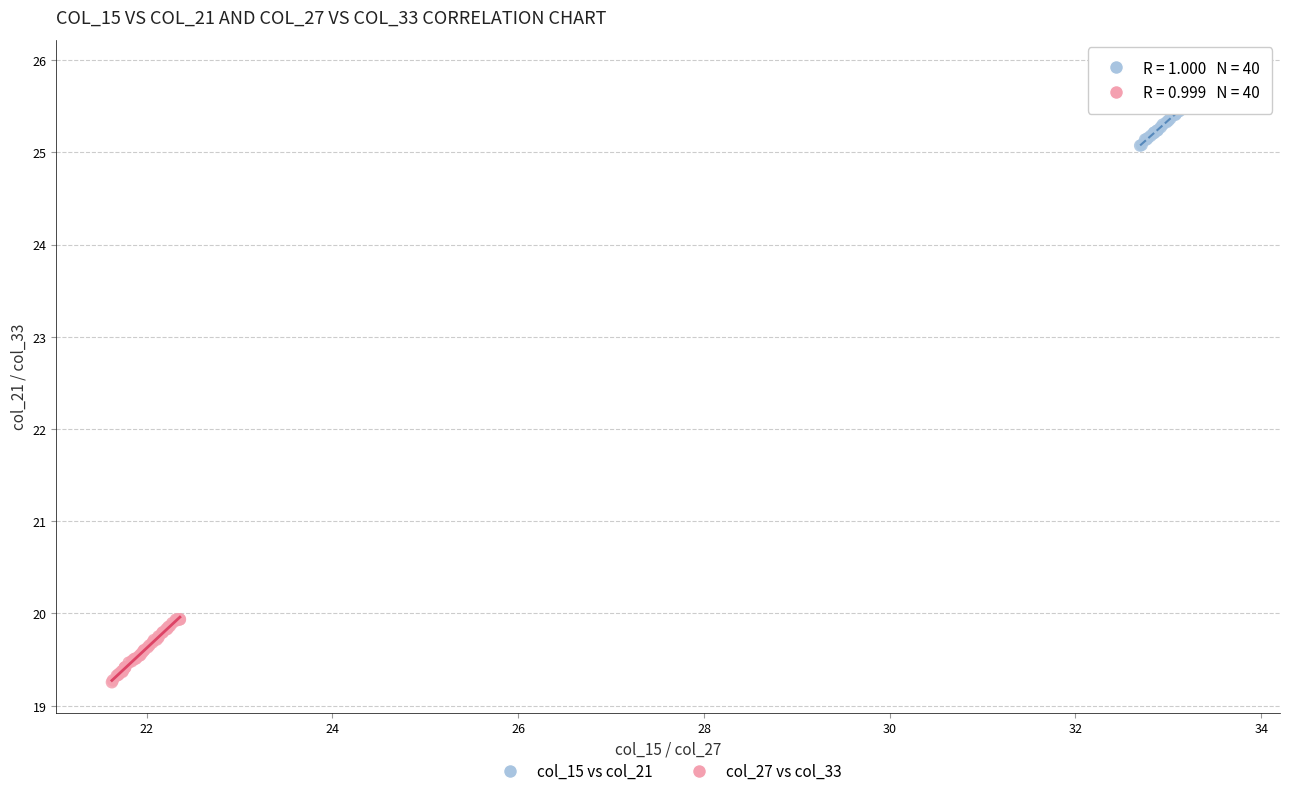

Which series contains the lowest Y value?

col_27 vs col_33